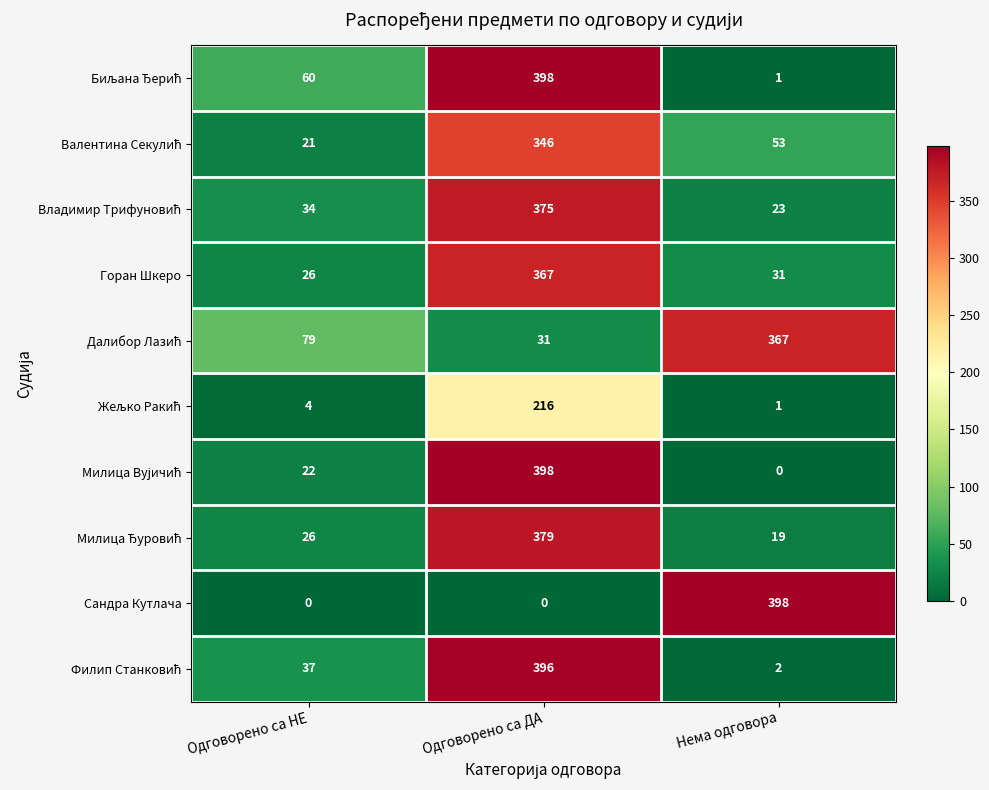

What is the maximum value for Сандра Кутлача?

398